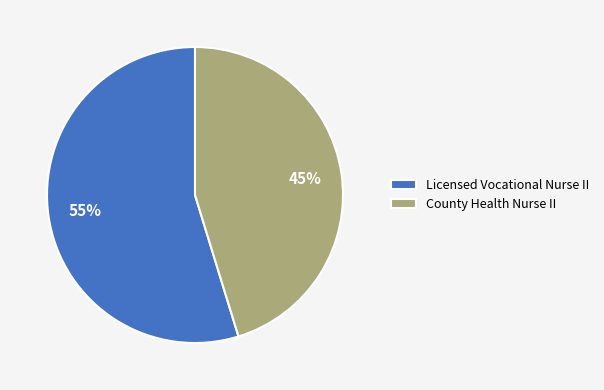

To the nearest percent, what is the average slice percentage?

50%